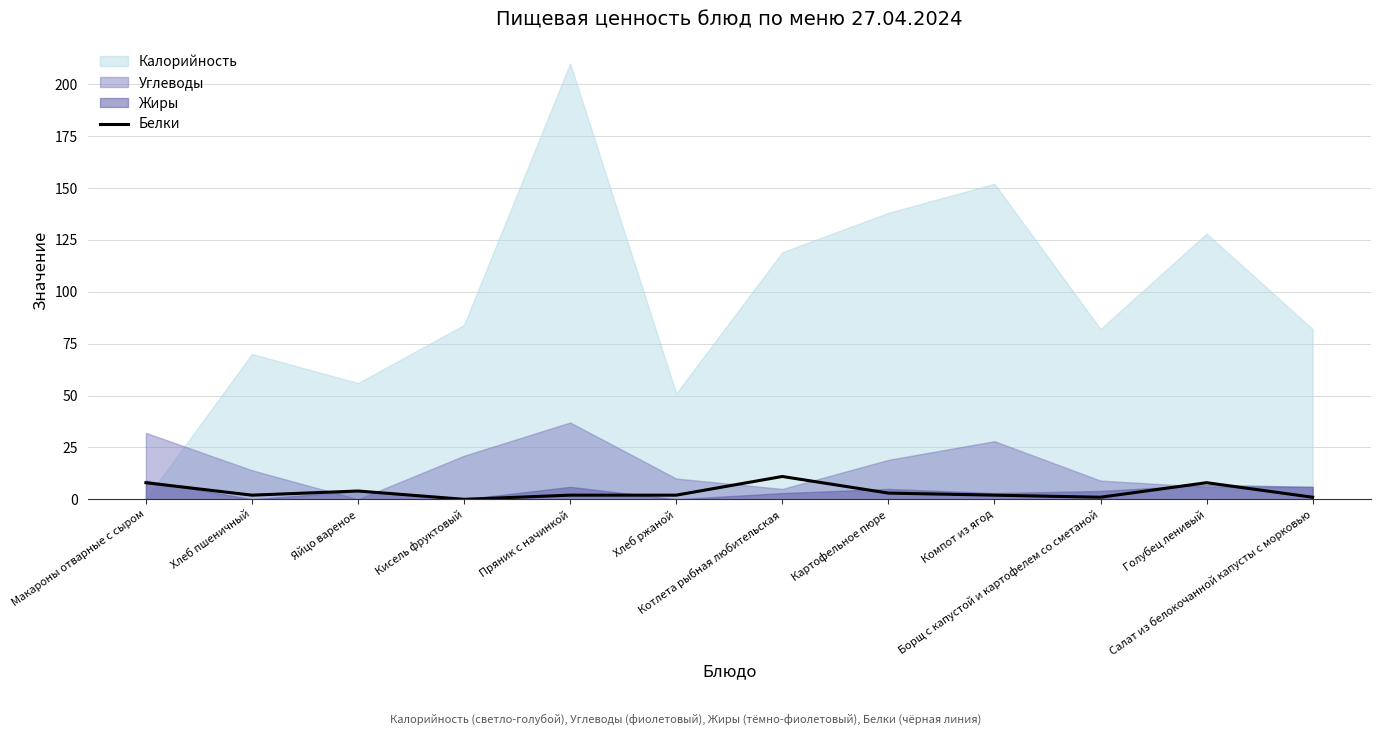

What is the maximum value for Белки?

11